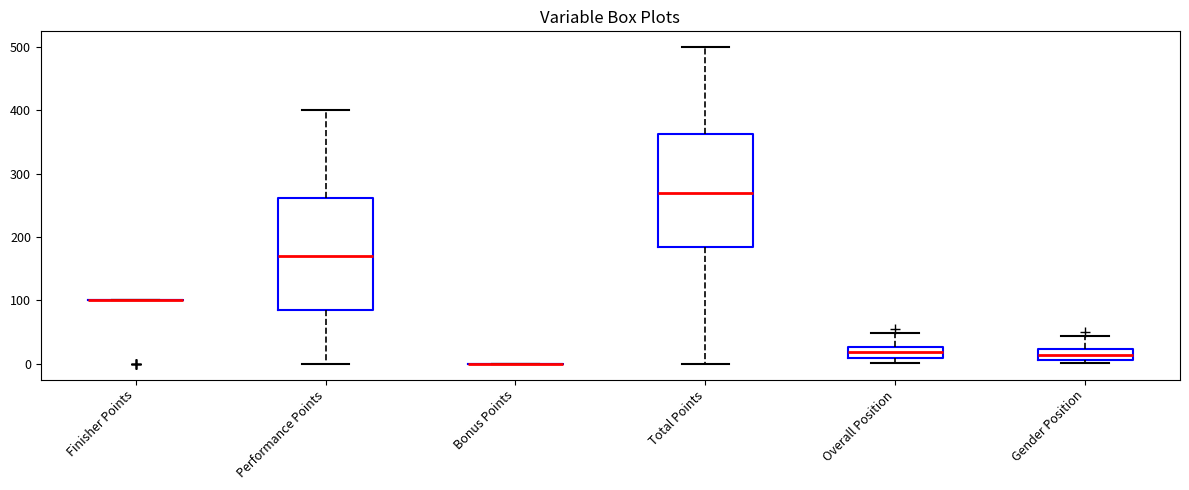

Where does the upper whisker of the box for Performance Points end on the y-axis? The values are not printed on the chart, so give them approximately, as read against the axis.

400